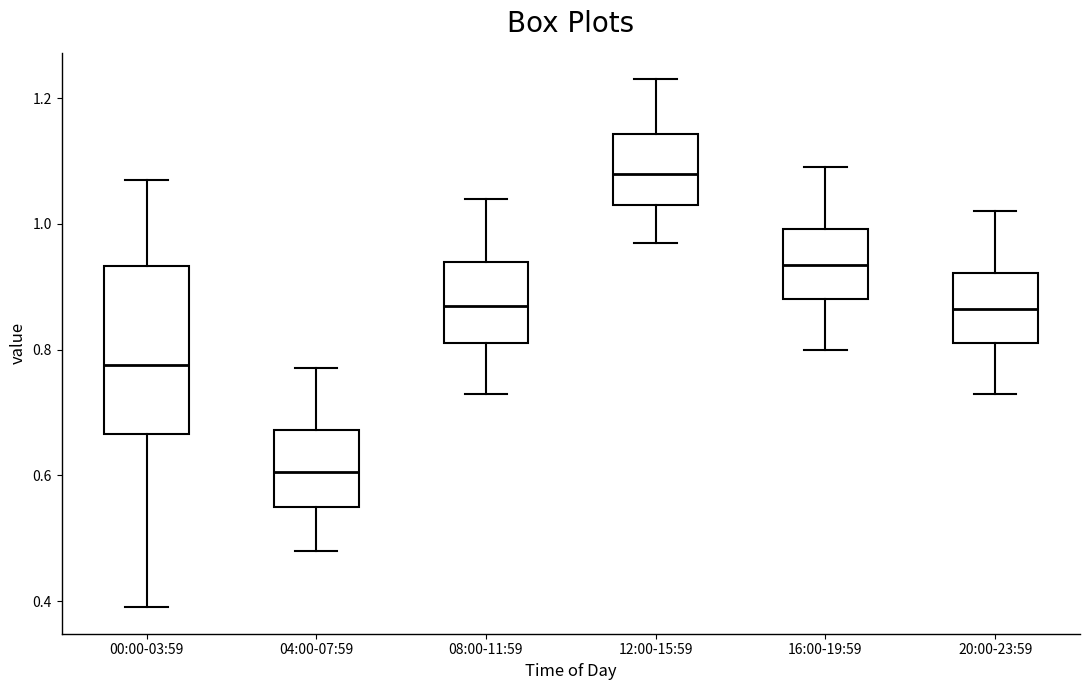

Reading left to right, transcribe this box plot: for each box, give where its median line is, the range the box spans, and where its two whiskers end, as read against the y-axis. The values are not printed on the chart, so give them approximately, as read against the axis.

00:00-03:59: median 0.78, box 0.66 to 0.94, whiskers 0.40 to 1.08
04:00-07:59: median 0.60, box 0.56 to 0.68, whiskers 0.48 to 0.78
08:00-11:59: median 0.88, box 0.82 to 0.94, whiskers 0.74 to 1.04
12:00-15:59: median 1.08, box 1.04 to 1.14, whiskers 0.98 to 1.24
16:00-19:59: median 0.94, box 0.88 to 1.00, whiskers 0.80 to 1.10
20:00-23:59: median 0.86, box 0.82 to 0.92, whiskers 0.74 to 1.02